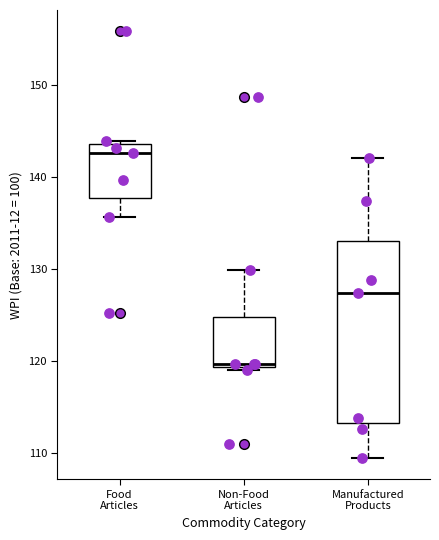

Reading left to right, read every box against the y-axis: the position of its median line, the range the box covers, and the ends of its whiskers. The values are not printed on the chart, so give them approximately, as read against the axis.

Food Articles: median 143, box 138 to 144, whiskers 136 to 144 (just above the box's upper edge)
Non-Food Articles: median 120, box 119 to 125, whiskers 119 to 130
Manufactured Products: median 127, box 113 to 133, whiskers 109 to 142